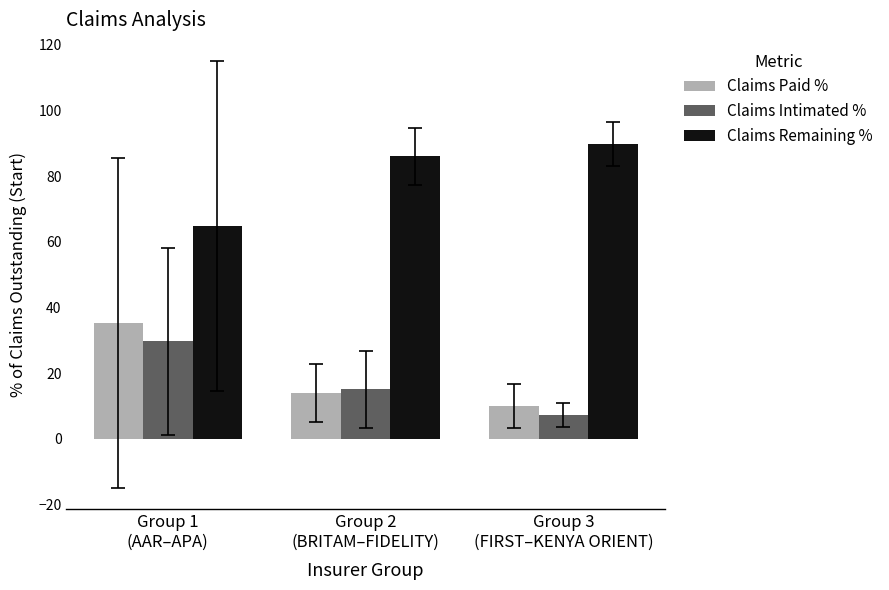

At which label does Claims Remaining % first exceed 86?

Group 2
(BRITAM–FIDELITY)